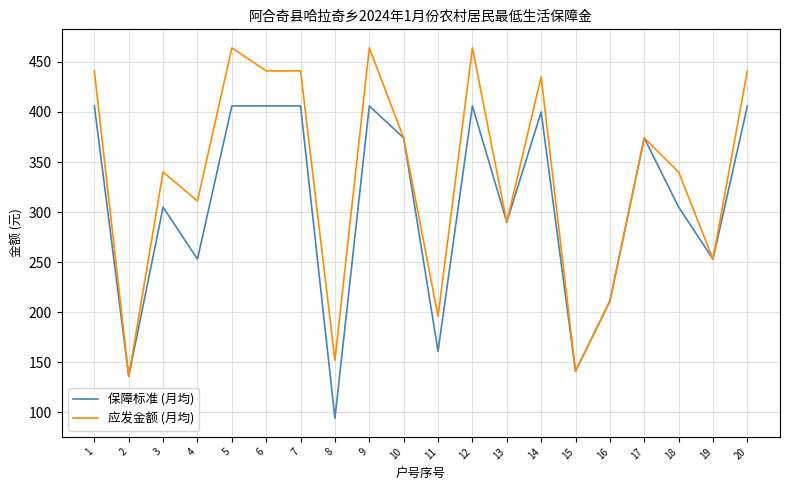

Which series has the largest range (max minus min)?

应发金额 (月均)